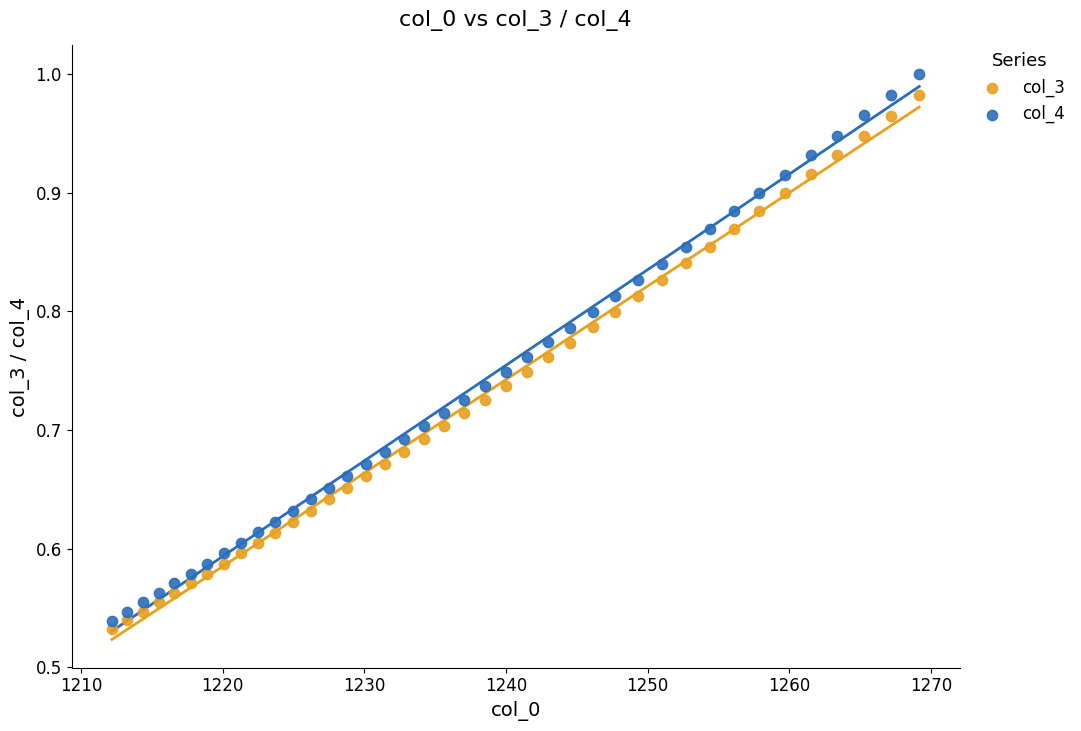

Across all data points, what is the range of X values (max minus min)?

57.0